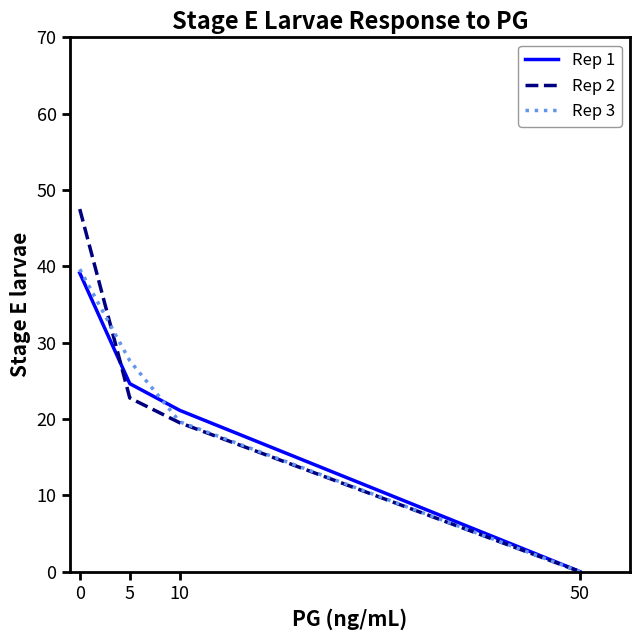

True or false: Rep 3 has a value of 27.6 at 5.

True